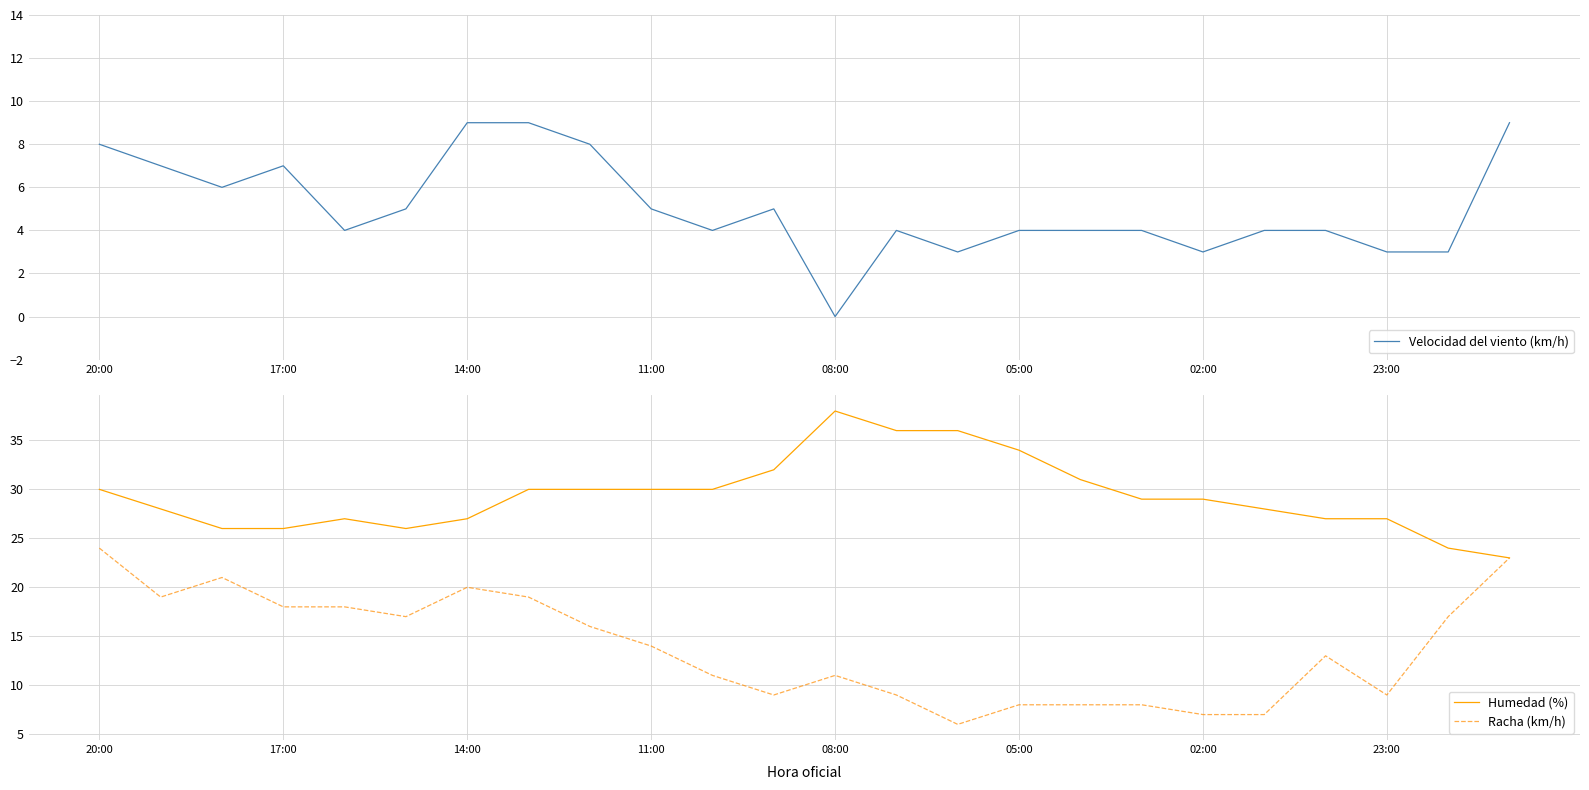

What is the value of the Racha (km/h) point at the 15th from the left?

6